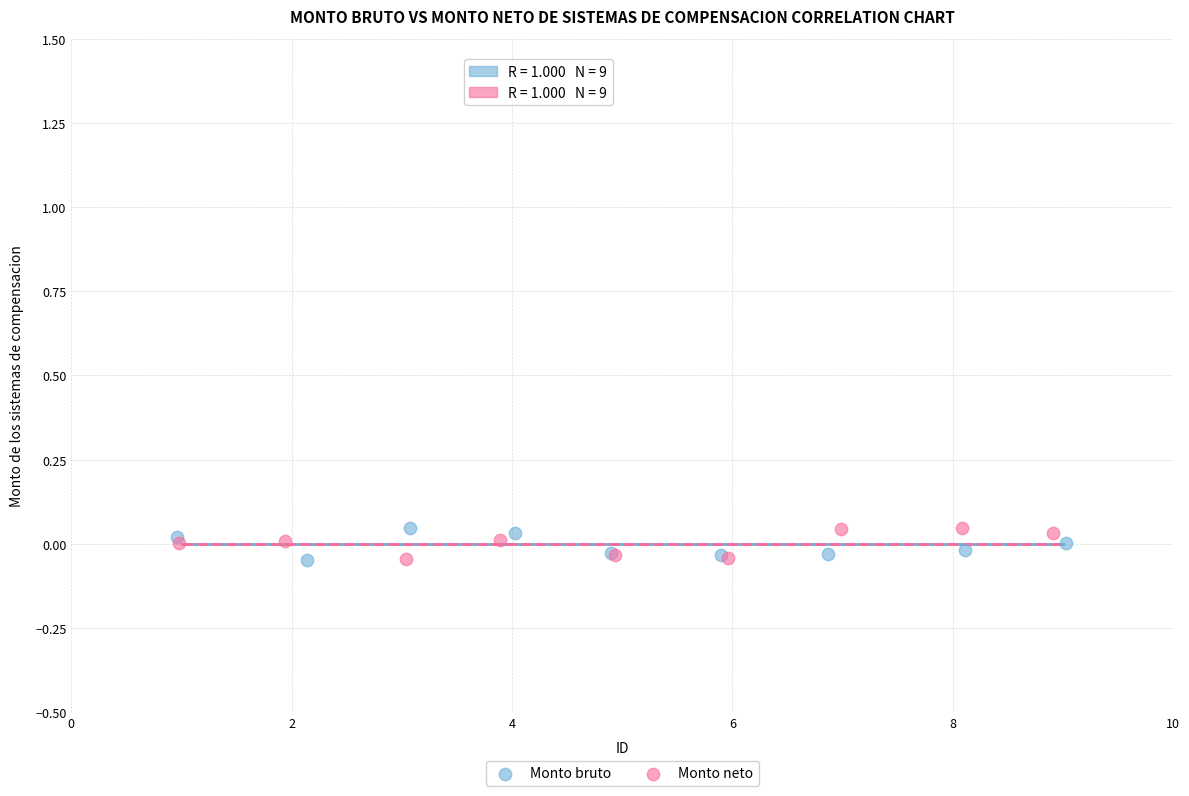

What are all the series names shown in the legend?

Monto bruto, Monto neto